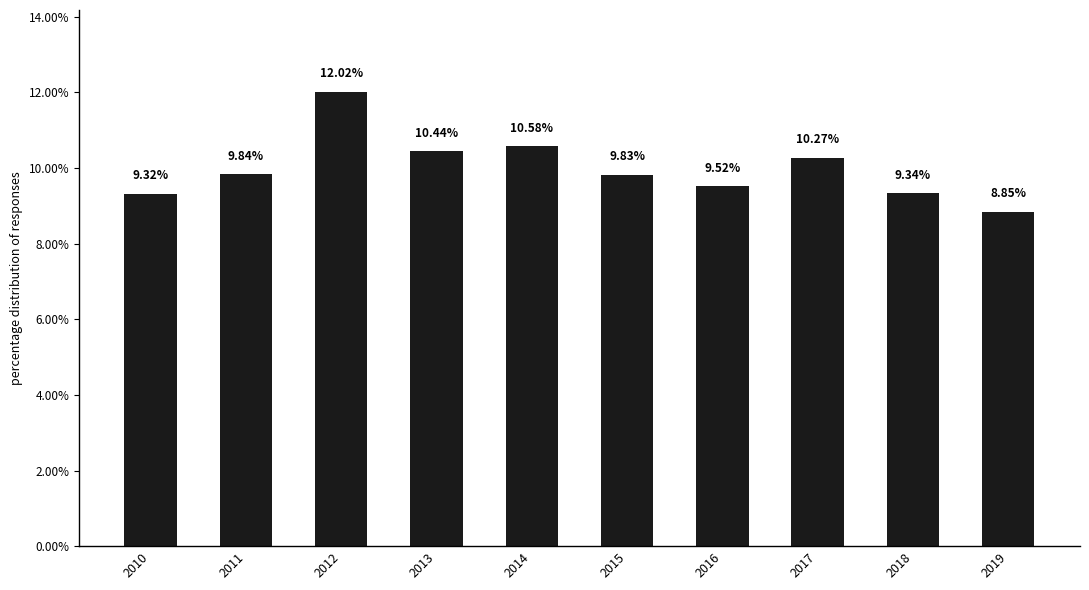

At which label is the value closest to 10?

2011